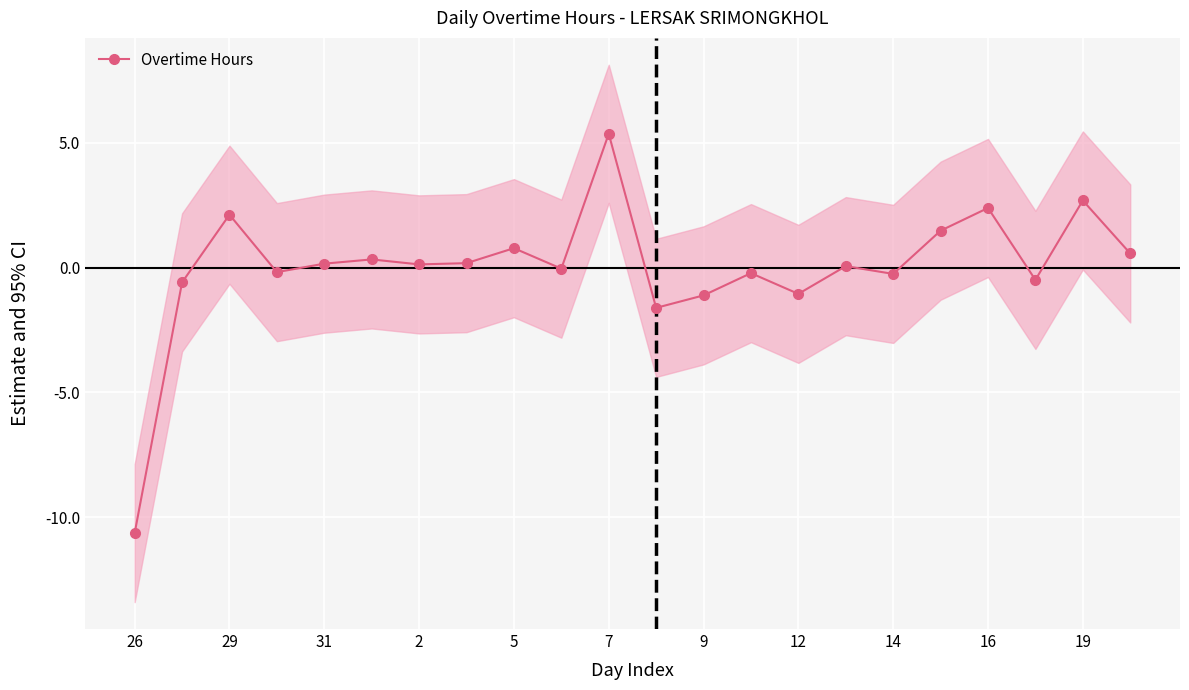

Count the number of data series in this chart.

1